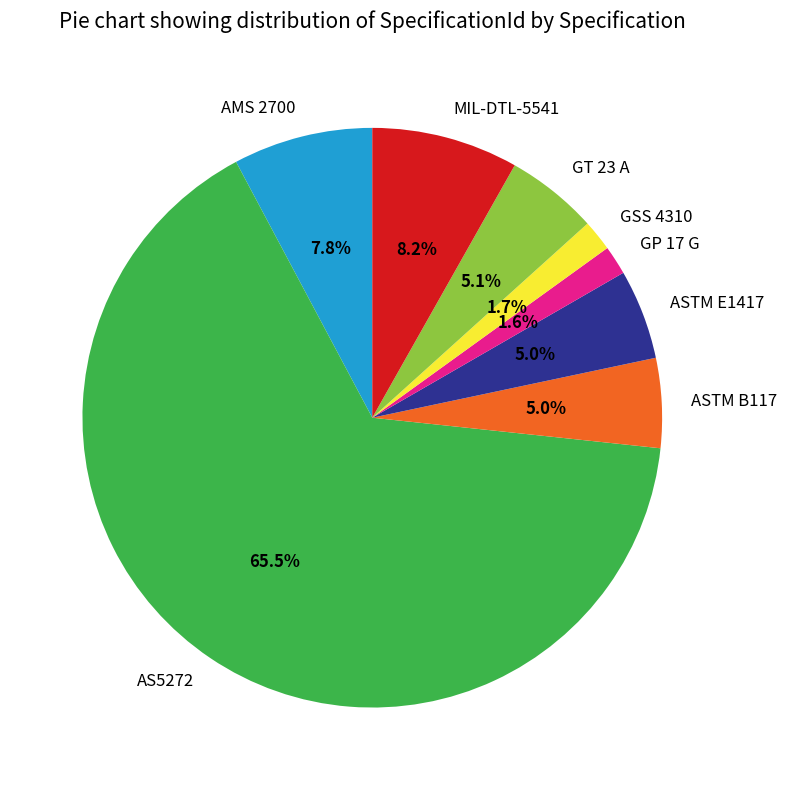

Which slice is the largest?

AS5272